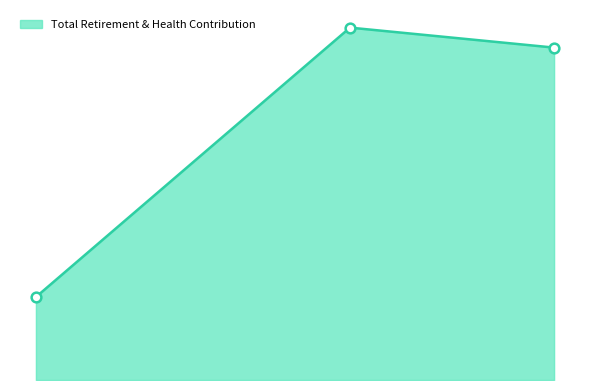

What is the change in value from Deputy Public Works Director to Senior Public Works Inspector?

+2112